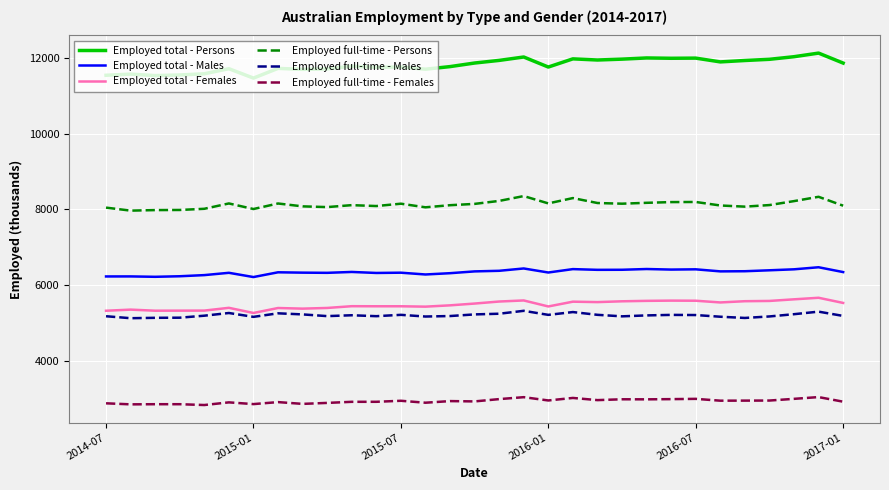

Which series has the largest total across all categories?

Employed total - Persons